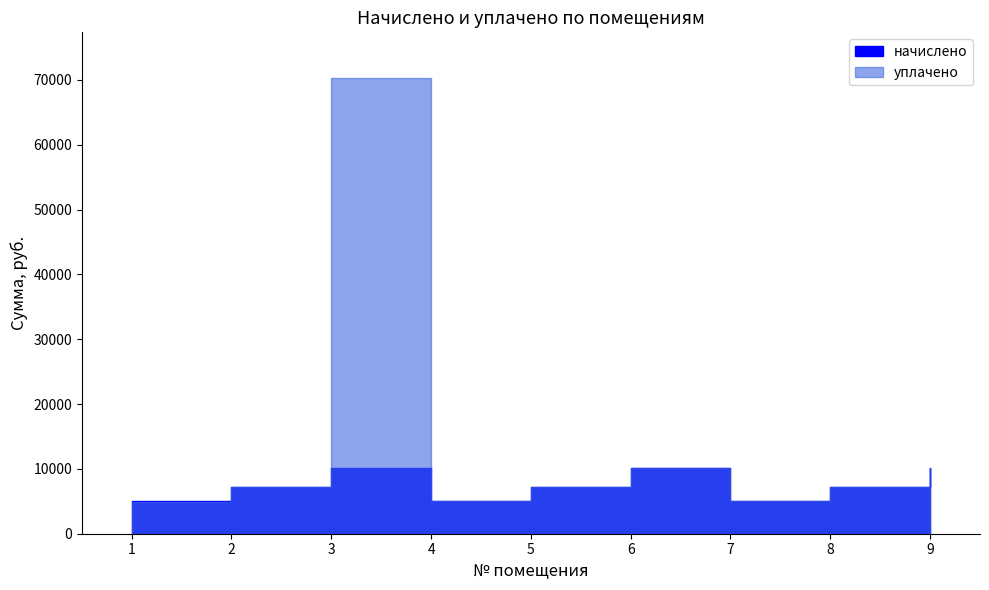

Between 8 and 9, which series saw the biggest shift?

начислено